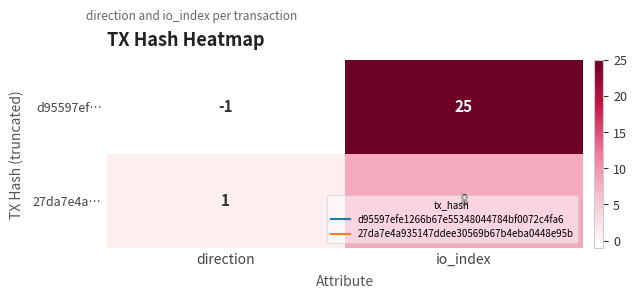

At which label is d95597ef… closest to 12?

direction